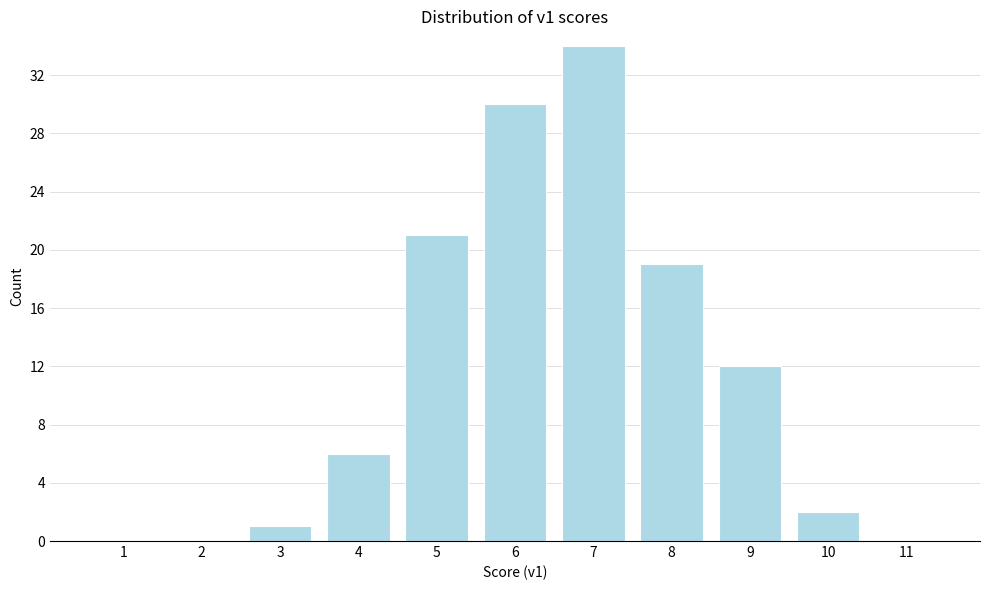

Reading left to right, list every bar in this chart as the range it spans on the x-axis followed by its height. The values are not printed on the chart, so give them approximately, as read against the axis.

0.5 to 1.5: 0
1.5 to 2.5: 0
2.5 to 3.5: 1
3.5 to 4.5: 6
4.5 to 5.5: 21
5.5 to 6.5: 30
6.5 to 7.5: 34
7.5 to 8.5: 19
8.5 to 9.5: 12
9.5 to 10.5: 2
10.5 to 11.5: 0